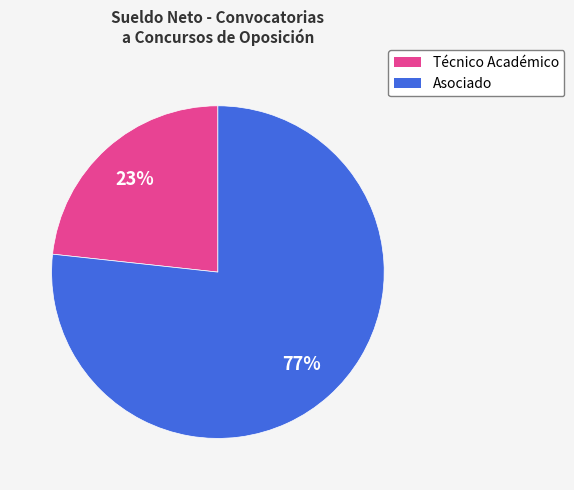

To the nearest percent, what is the average slice percentage?

50%